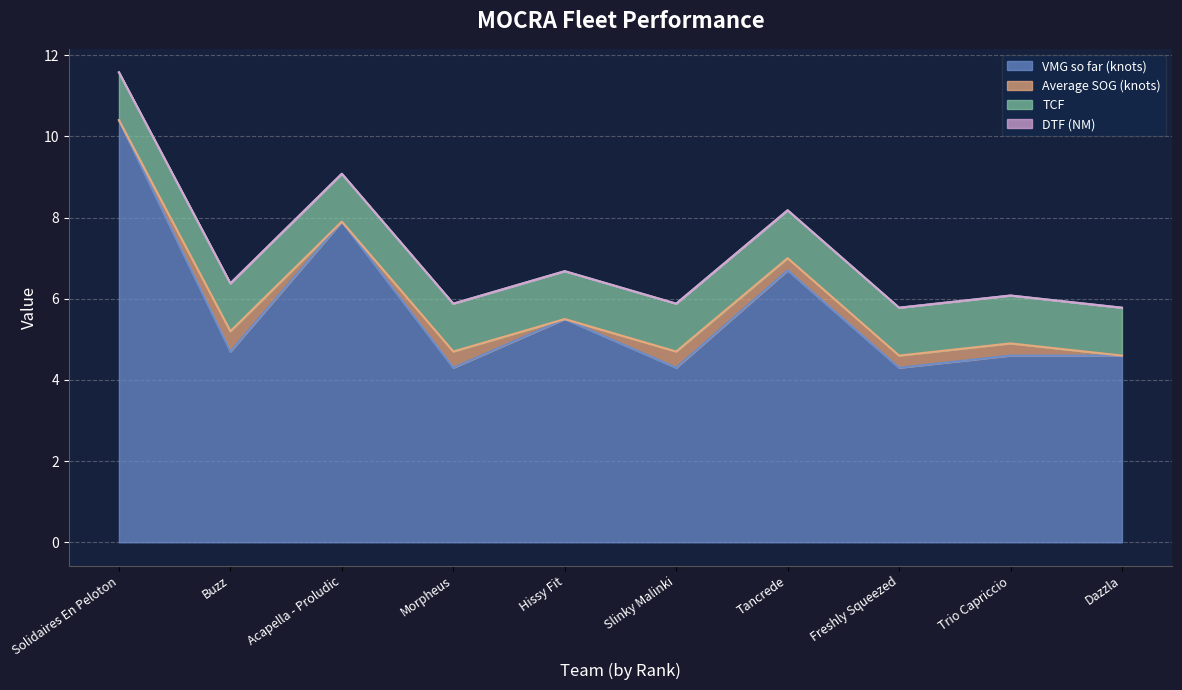

What is the spread (max minus min) of values at Dazzla?

4.6